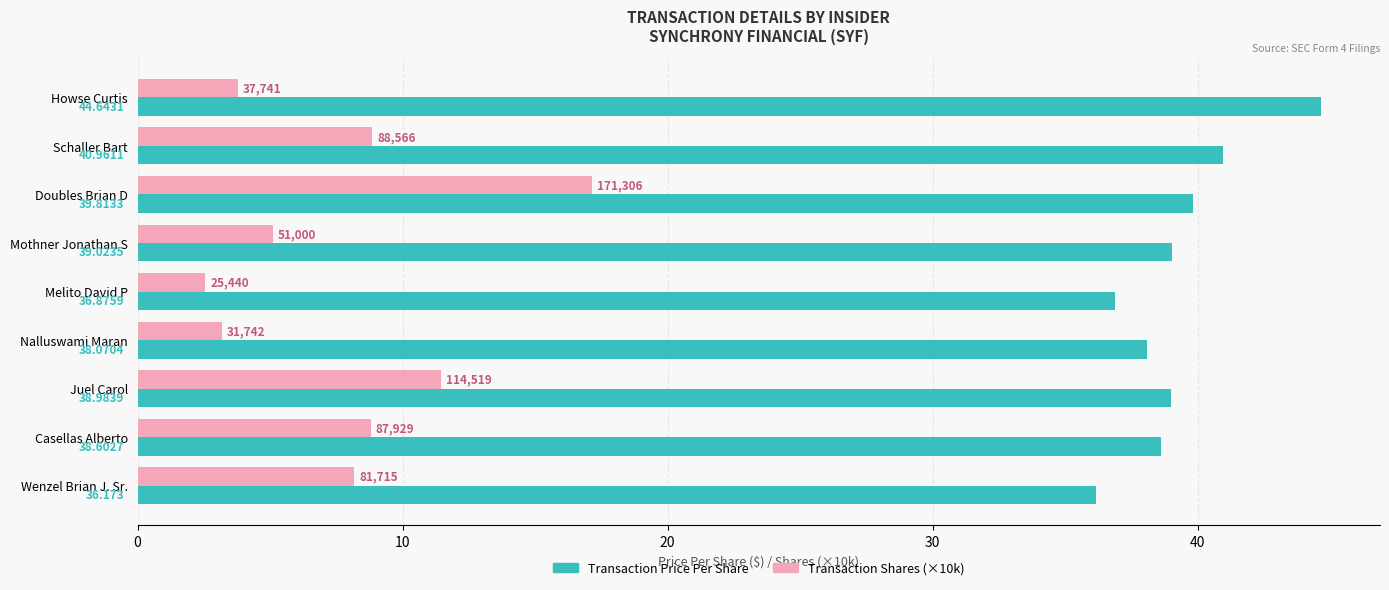

What is the difference between the maximum and minimum values in the Transaction Price Per Share series?

8.5